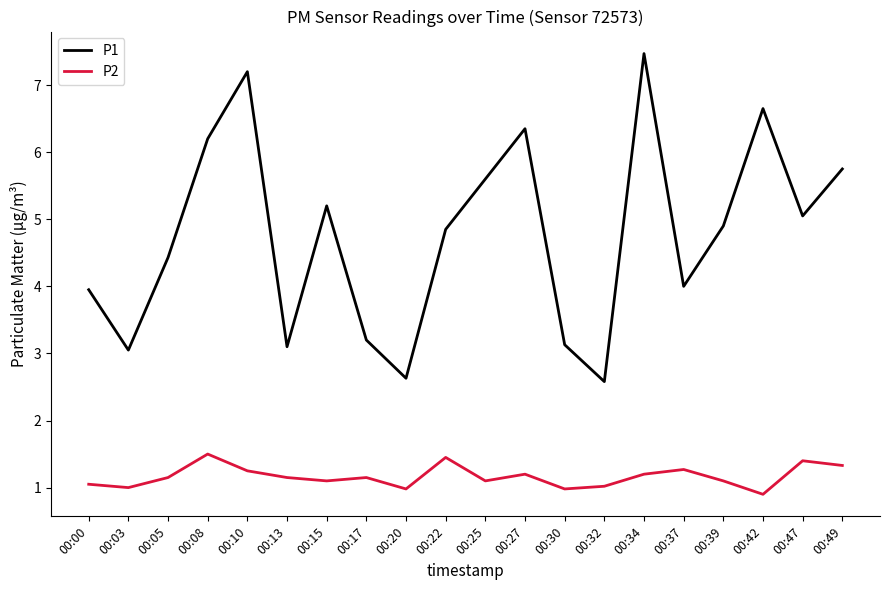

List the series in order of their peak value, lowest first.

P2, P1